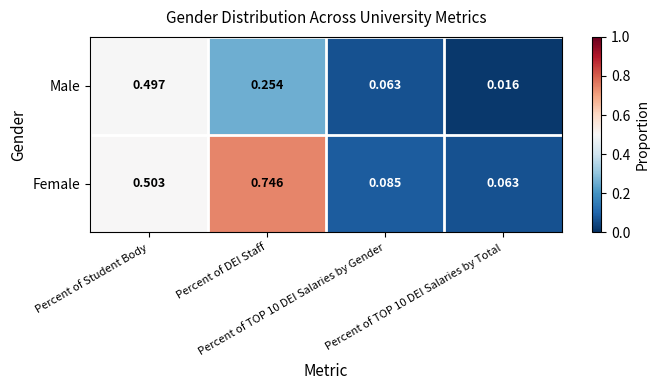

List the series in order of their overall mean, lowest first.

Male, Female